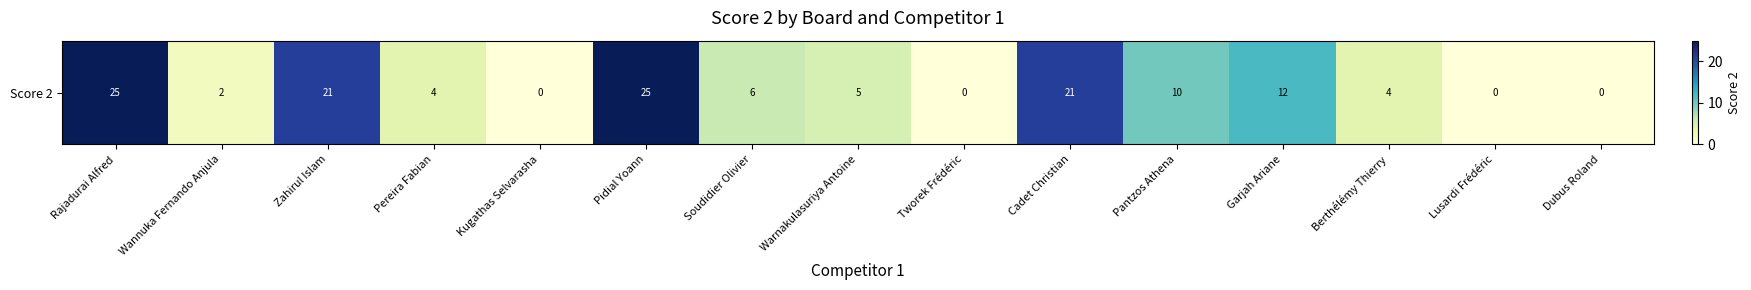

The value at Rajadurai Alfred is 12. True or false?

False